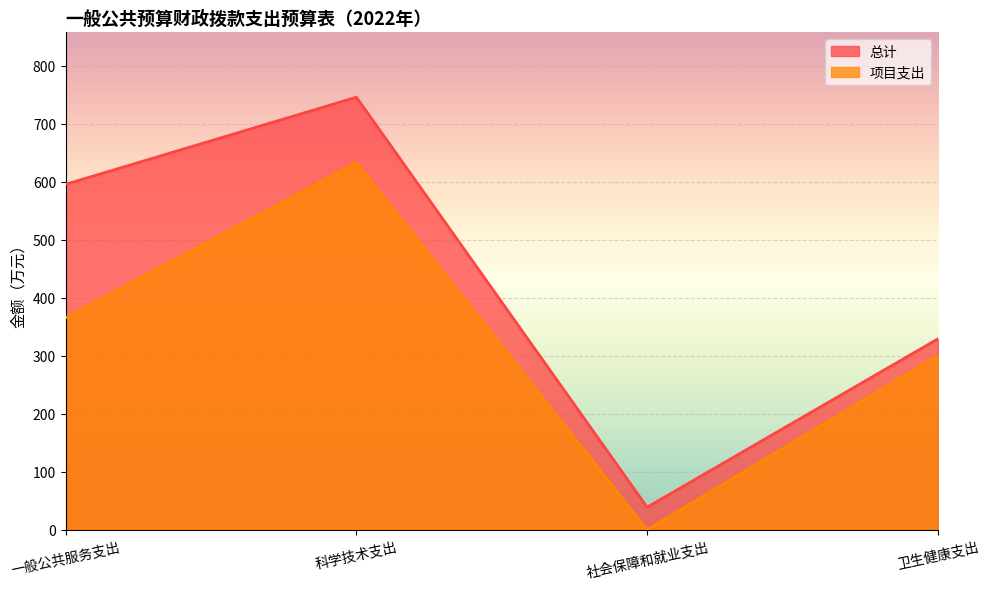

What position from the right is 社会保障和就业支出?

2